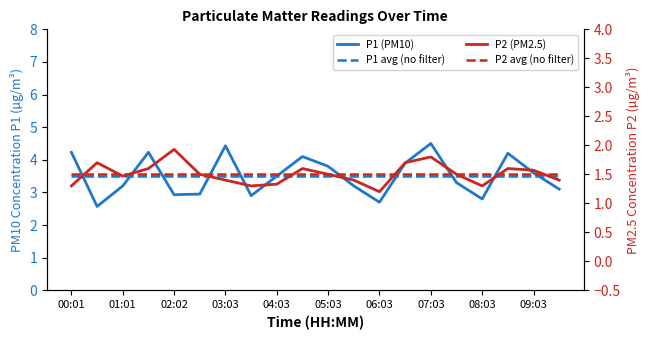

True or false: P2 (PM2.5) and P1 avg (no filter) intersect in this chart.

False